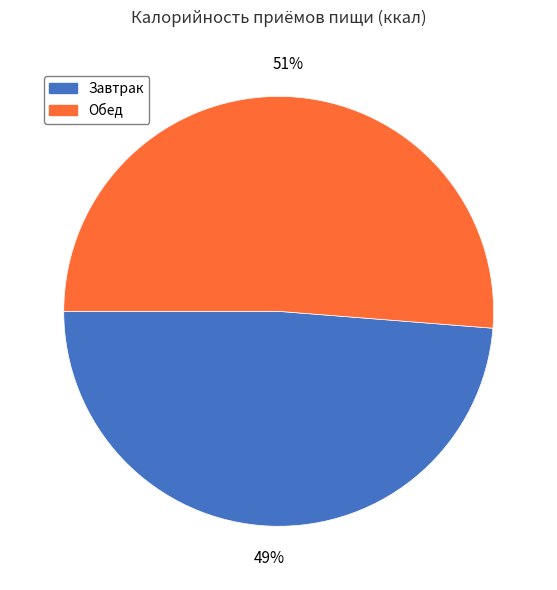

To the nearest percent, what percentage of the pie is Обед?

51%